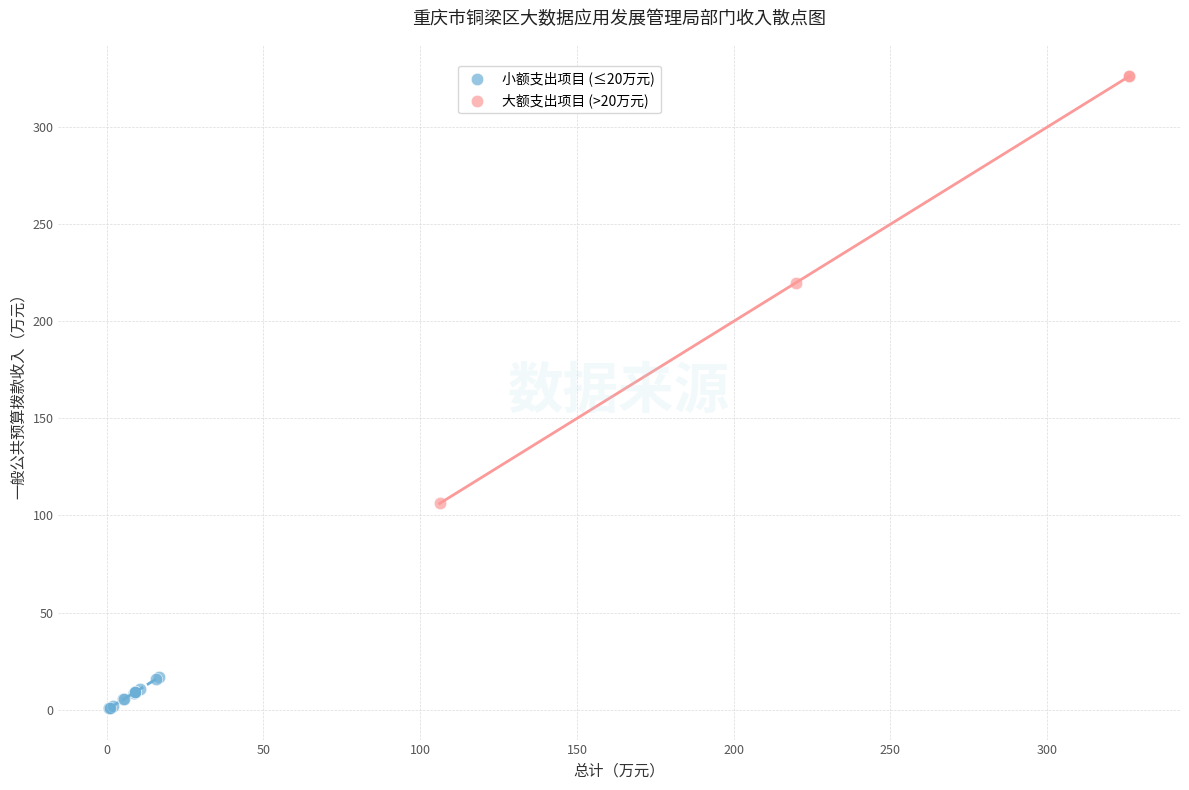

Which series contains the highest Y value?

大额支出项目 (>20万元)